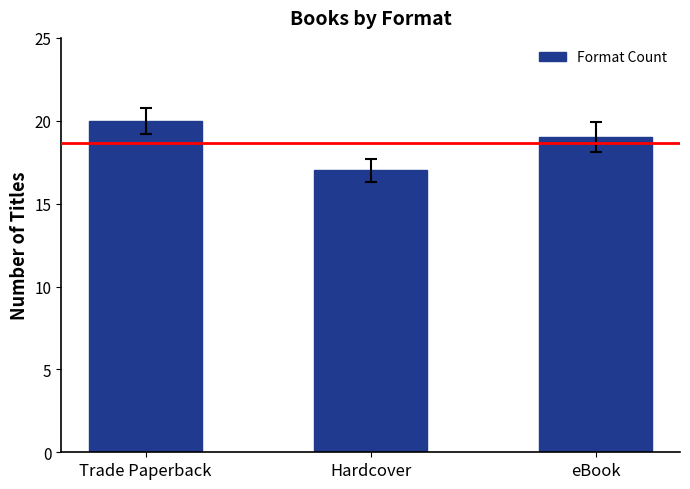

Read the value at Trade Paperback.

20